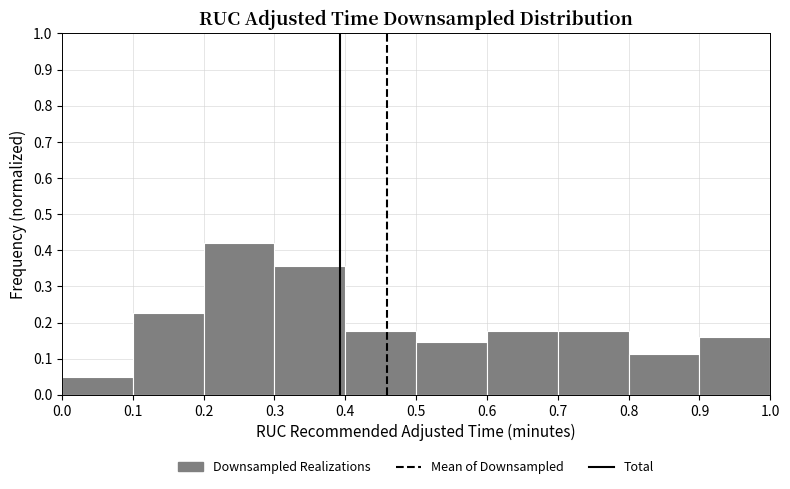

Over which range of the x-axis is the bar tallest?

0.2 to 0.3